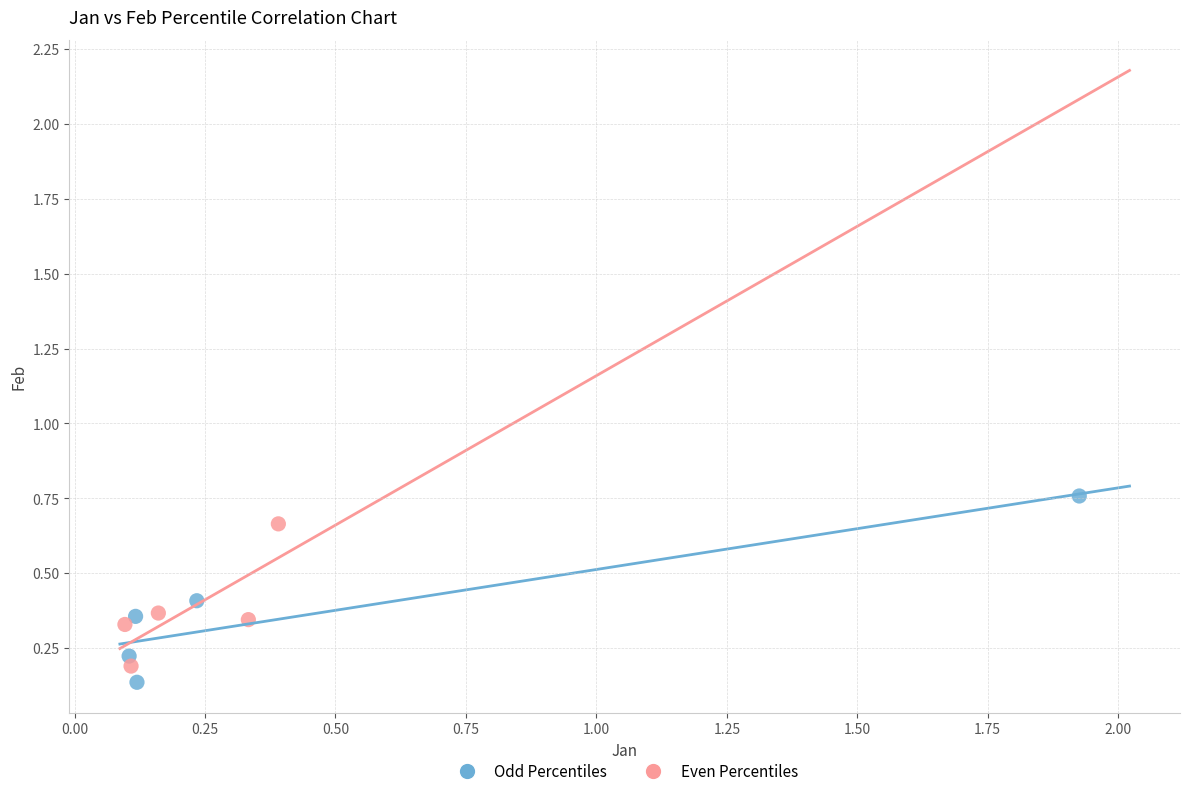

Which series has the widest spread of Y values?

Odd Percentiles